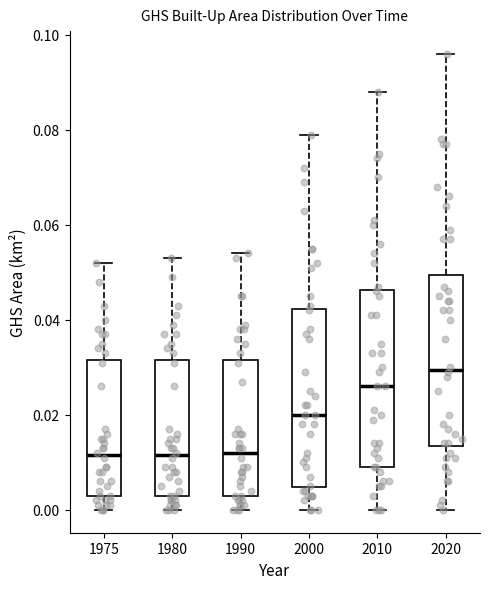

Which box's median line is the highest?

2020